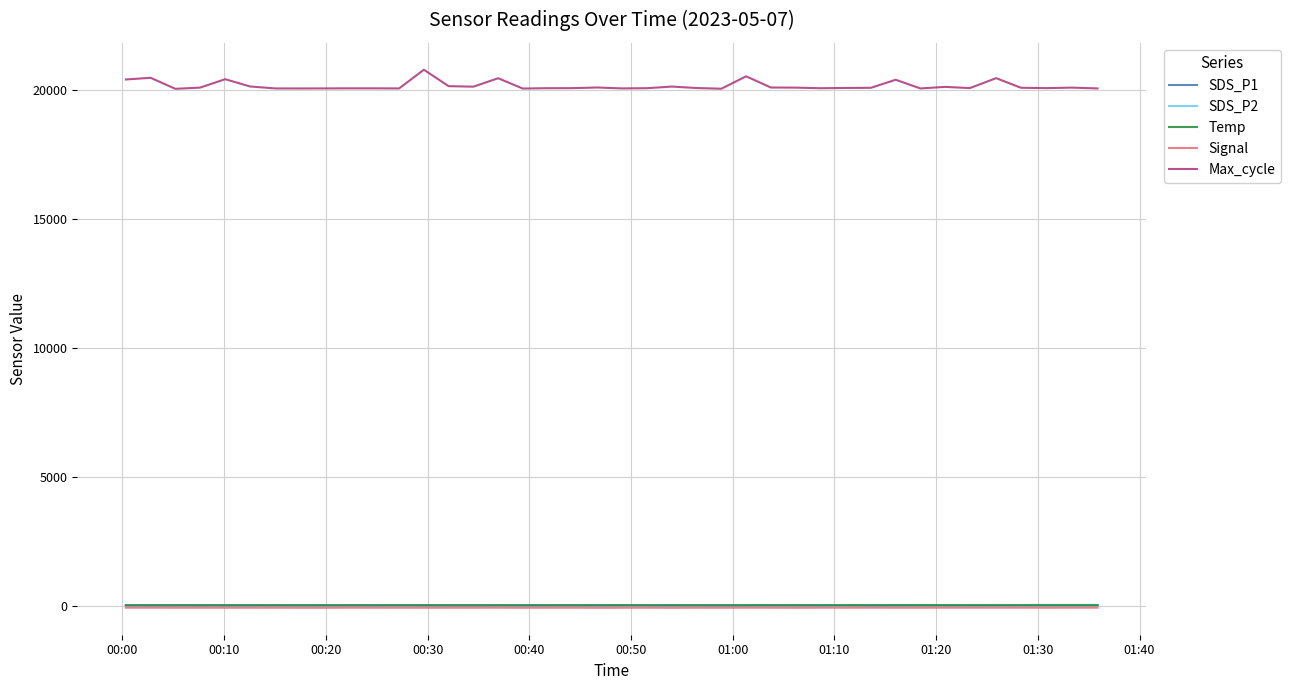

Which series has the largest total across all categories?

Max_cycle